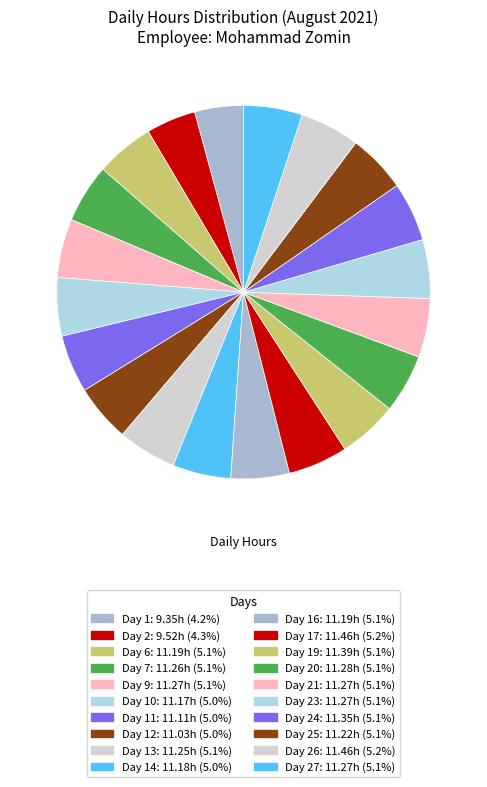

Is there a majority slice in this chart?

No